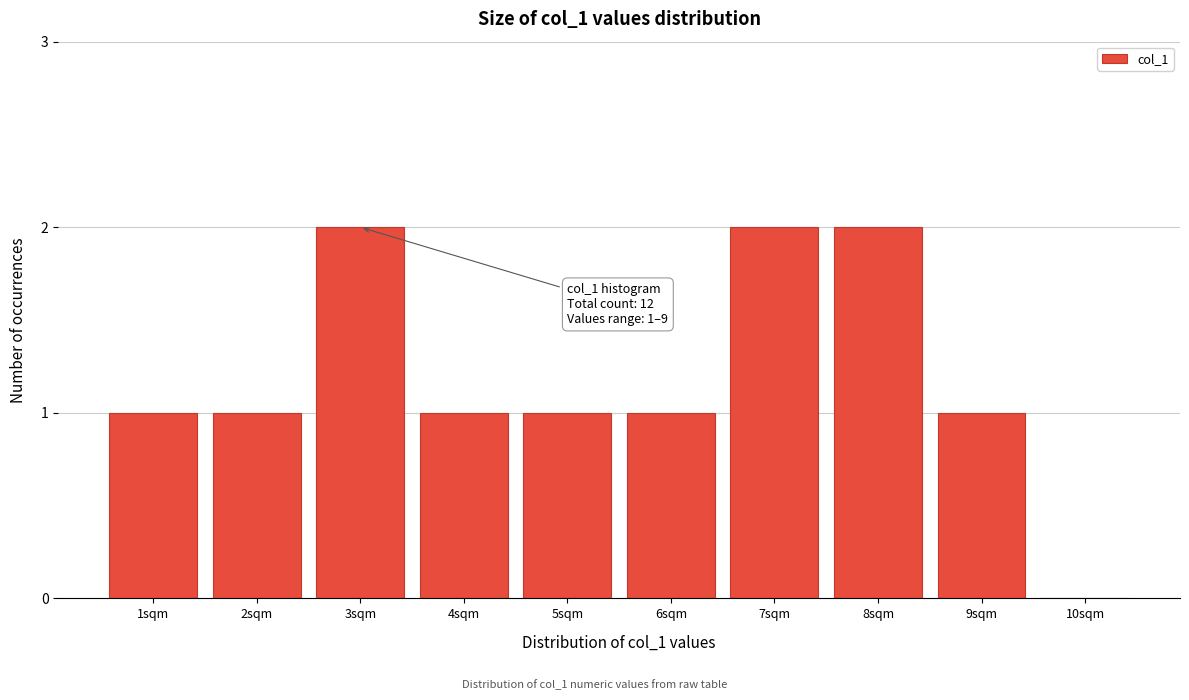

Reading right to left, what are all the values shown in this chart?

10sqm=0	9sqm=1	8sqm=2	7sqm=2	6sqm=1	5sqm=1	4sqm=1	3sqm=2	2sqm=1	1sqm=1